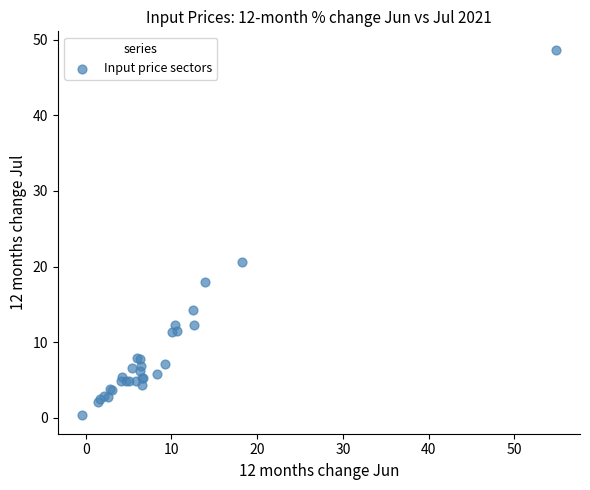

What Y value in the scatter plot is closest to 24?

20.6